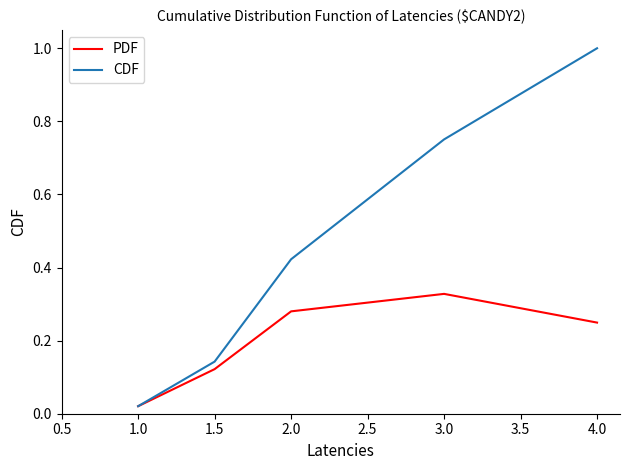

What is the total value across all series at 2.0?

0.7